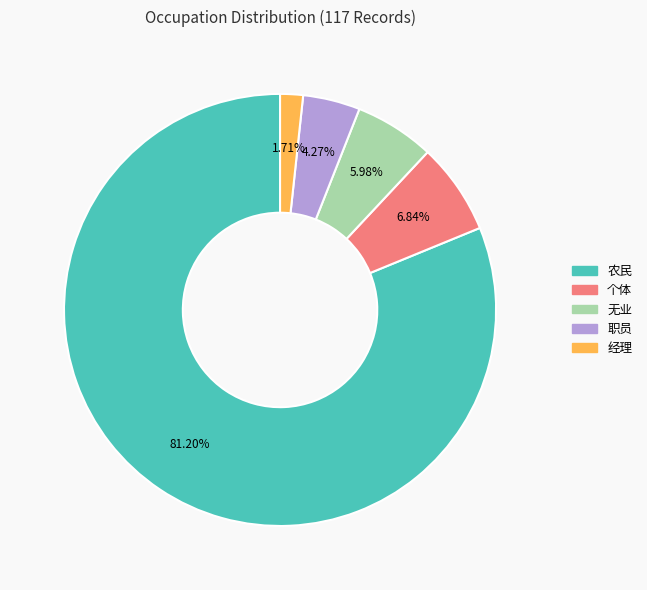

To the nearest percent, what percentage of the pie is 经理?

2%